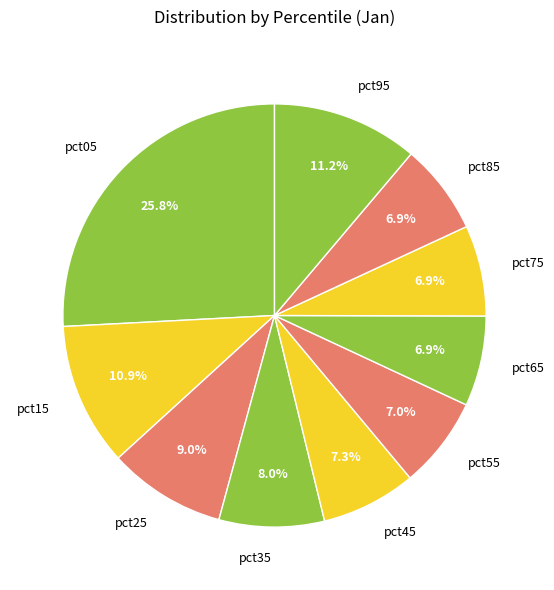

What is the largest slice in the pie chart?

pct05